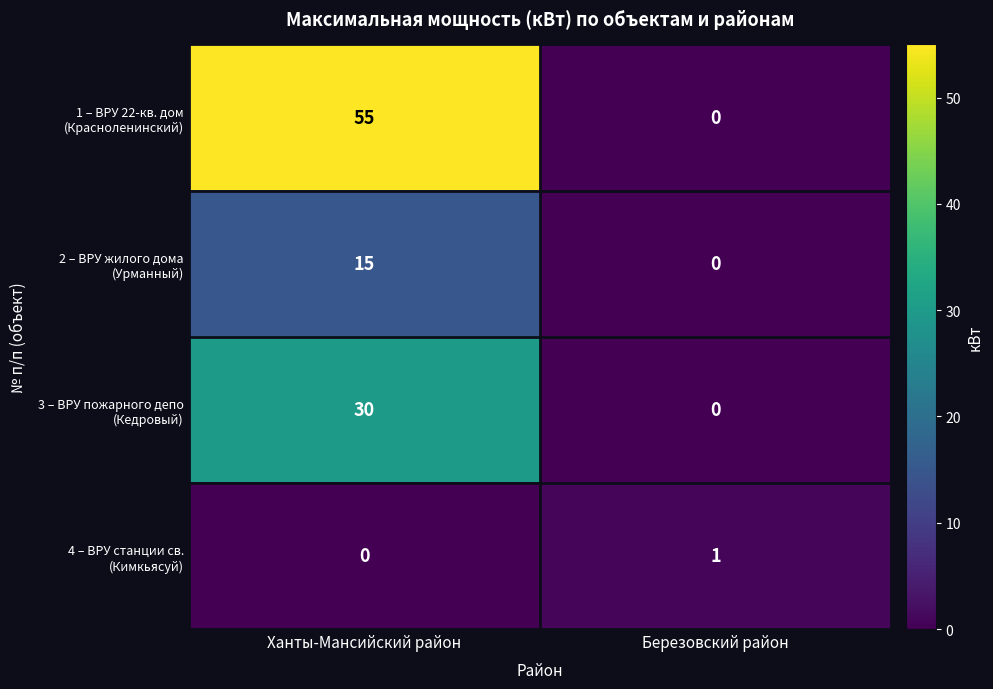

At which category is the sum across all series the highest?

Ханты-Мансийский район